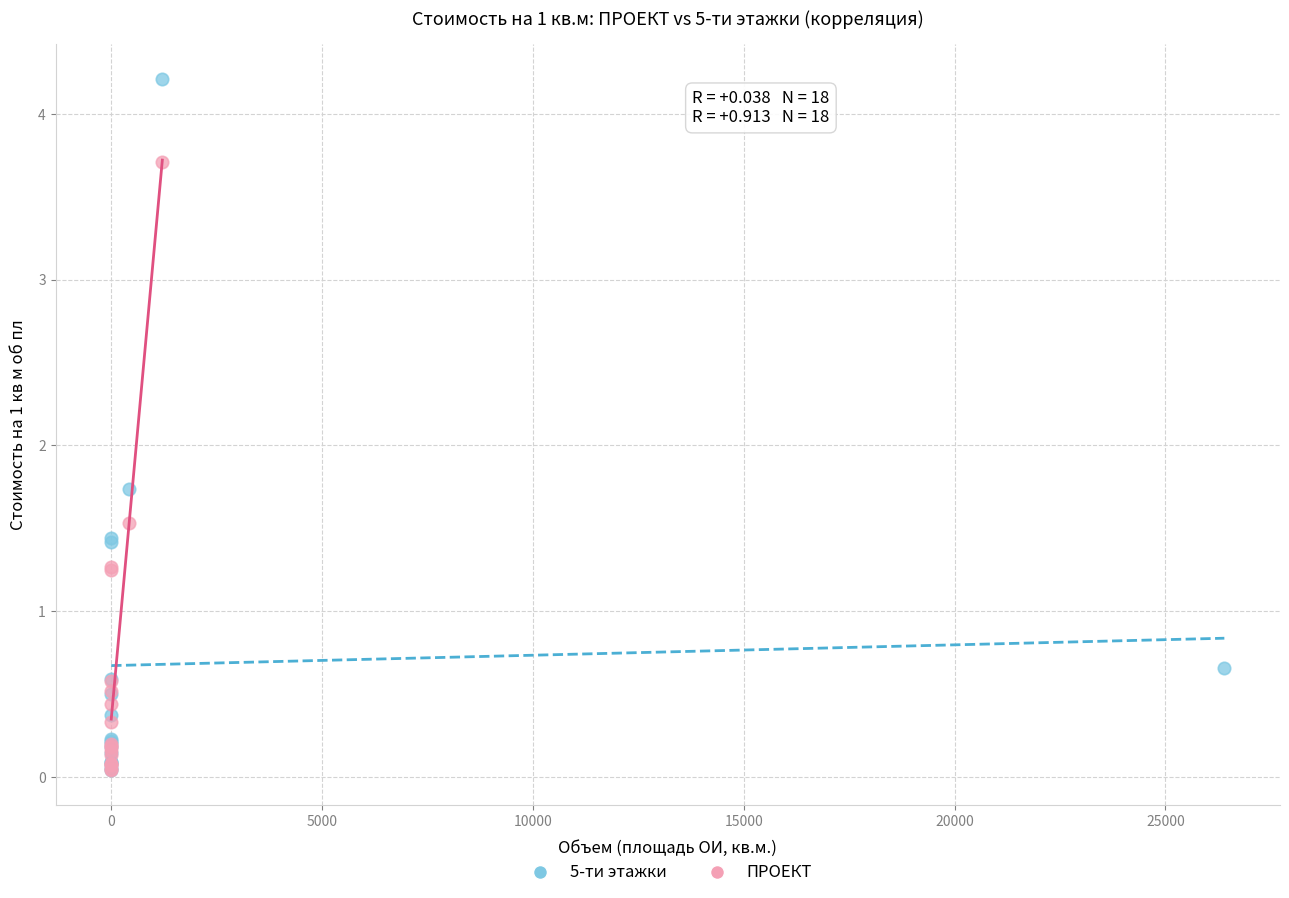

What are all the series names shown in the legend?

5-ти этажки, ПРОЕКТ